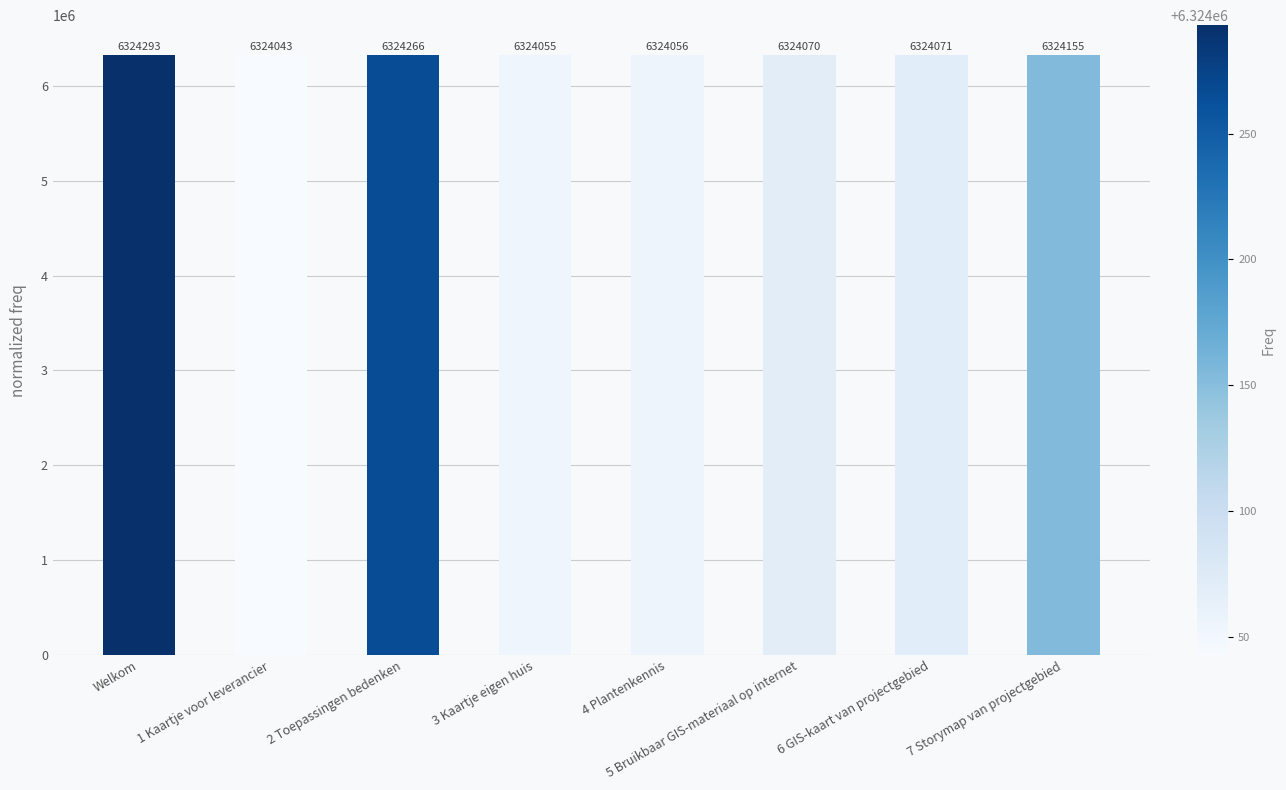

Rank the categories by value from lowest to highest.

1 Kaartje voor leverancier, 3 Kaartje eigen huis, 4 Plantenkennis, 5 Bruikbaar GIS-materiaal op internet, 6 GIS-kaart van projectgebied, 7 Storymap van projectgebied, 2 Toepassingen bedenken, Welkom